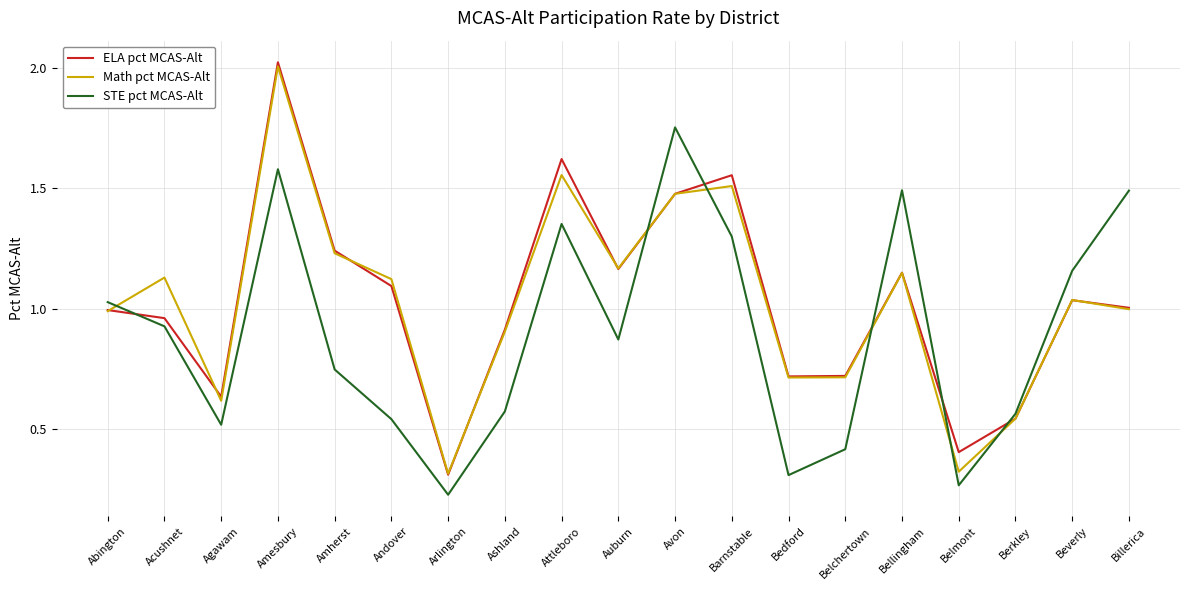

What position from the left is Attleboro?

9